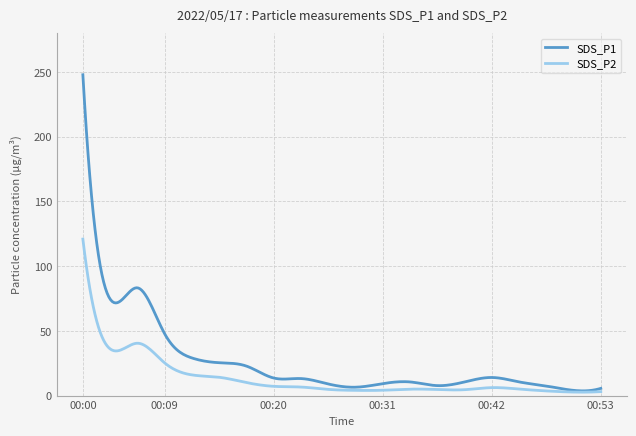

In SDS_P1, how many points are lower than both neighbors (excluding endpoints)?

5